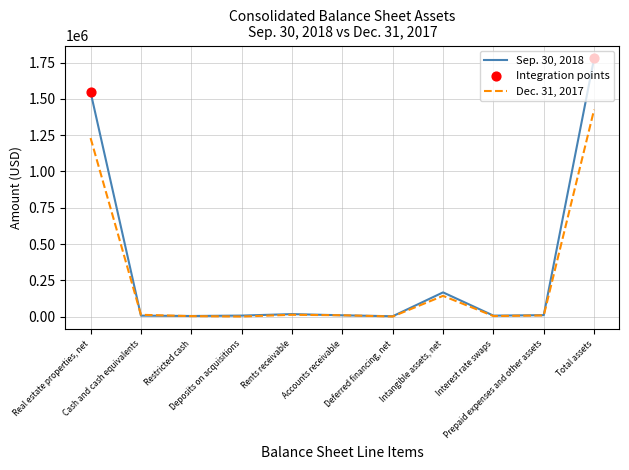

At how many categories does at least one series exceed 1696490?

1